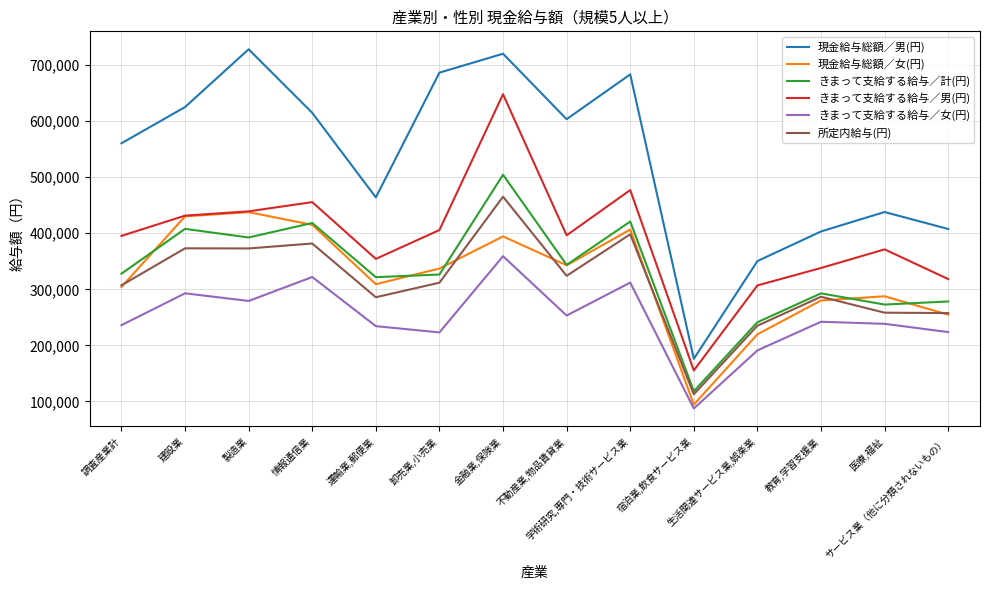

True or false: きまって支給する給与／計(円) has a value of 343672 at 不動産業,物品賃貸業.

True